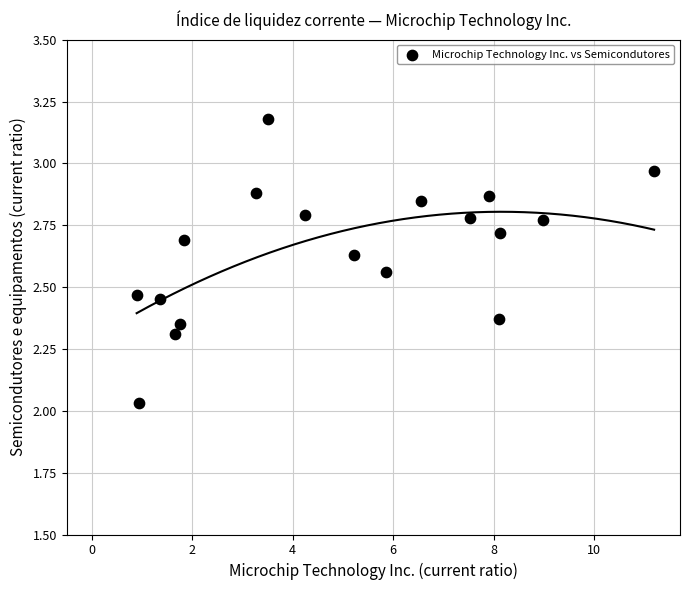

What is the range of X values (max minus min)?

10.3